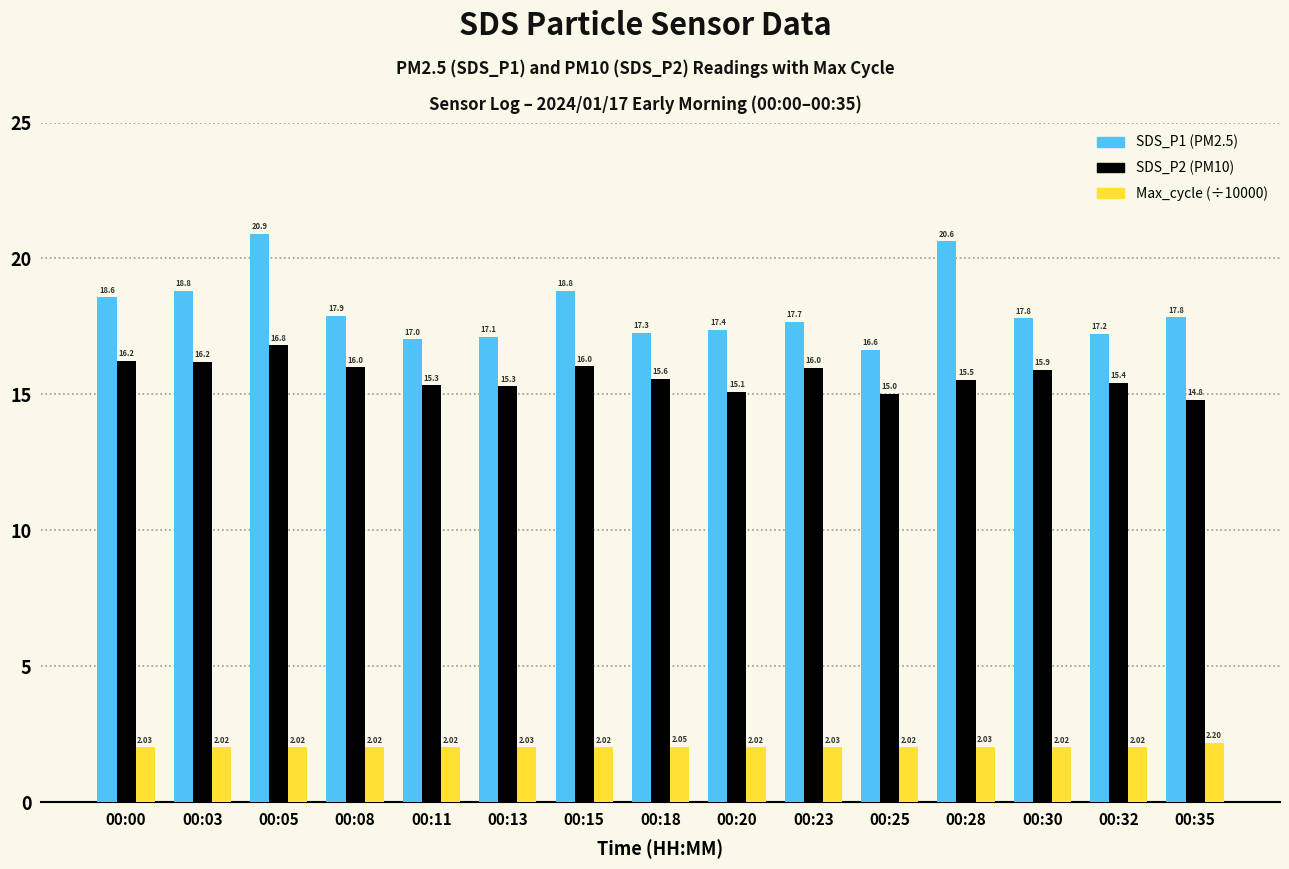

What is the spread (max minus min) of values at 00:03?

16.8